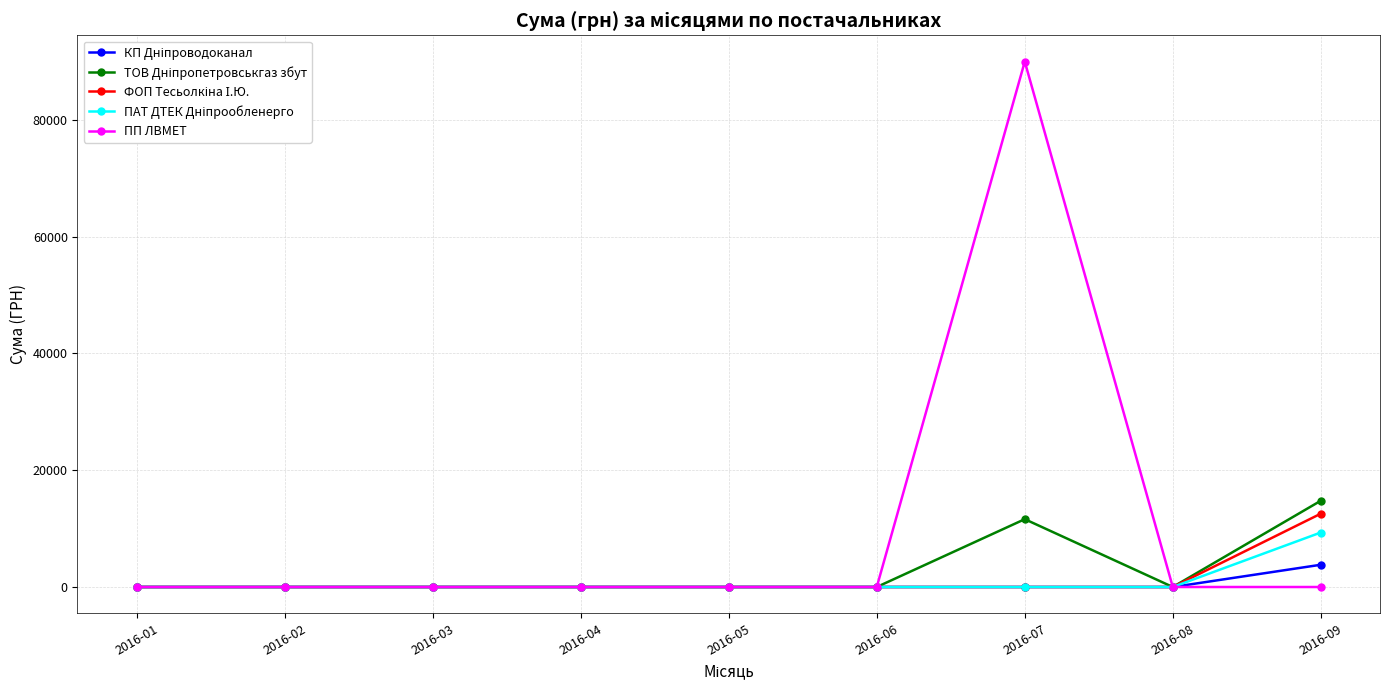

The value of ПП ЛВМЕТ at 2016-03 is 54146.1. True or false?

False